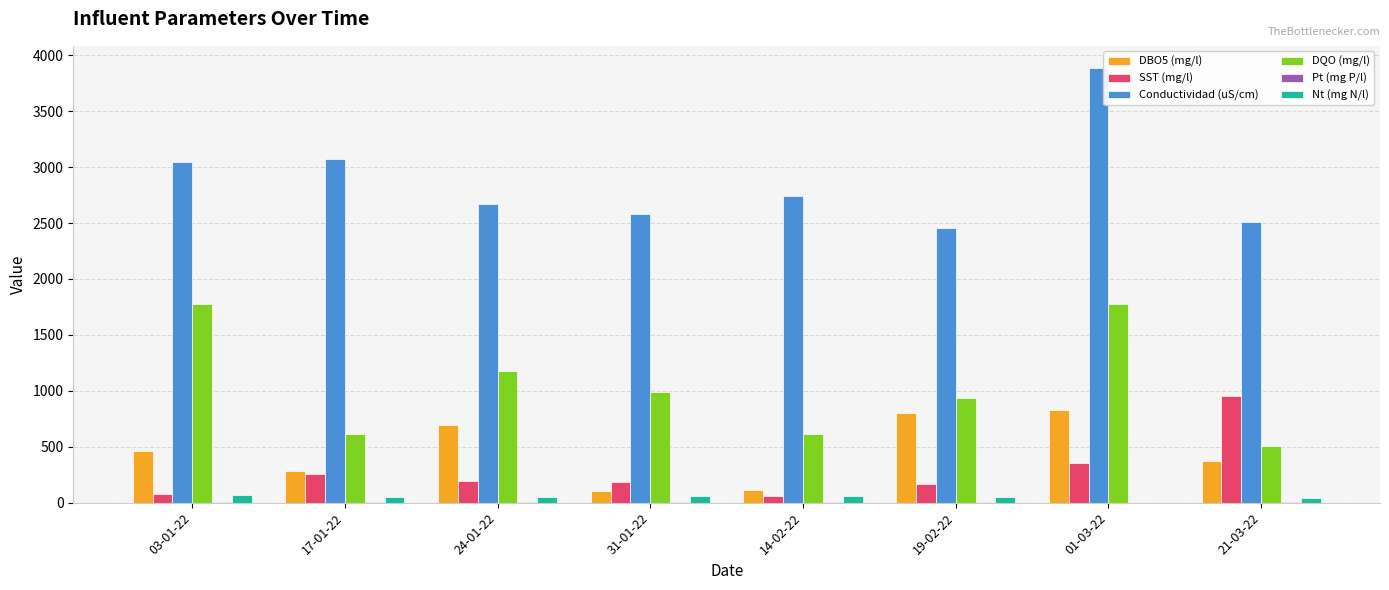

Between 03-01-22 and 01-03-22, which series saw the biggest shift?

Conductividad (uS/cm)